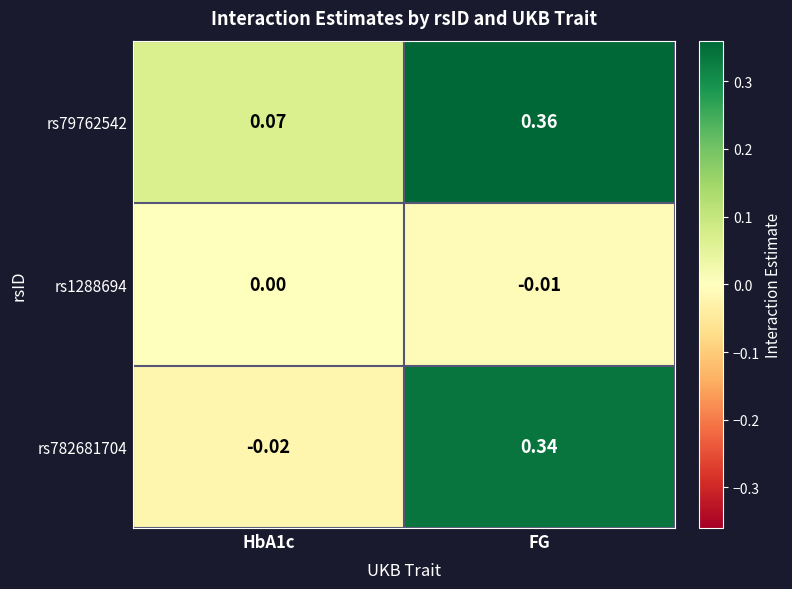

At which category is the sum across all series the highest?

FG